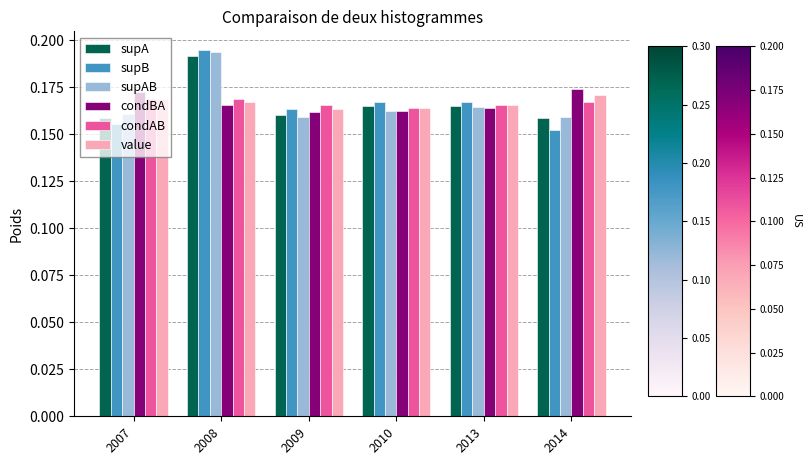

Which category has the highest value across all series?

2008